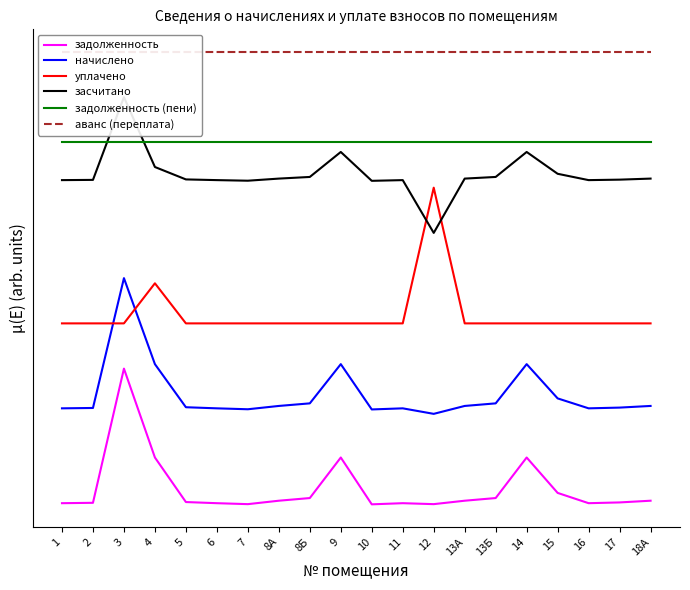

Which series has the largest range (max minus min)?

задолженность